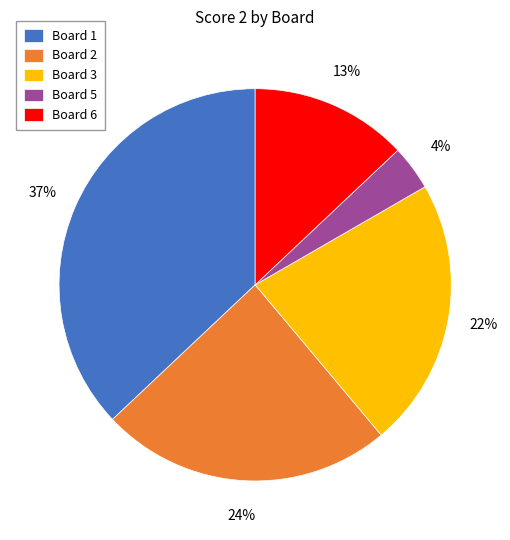

What is the largest slice in the pie chart?

Board 1